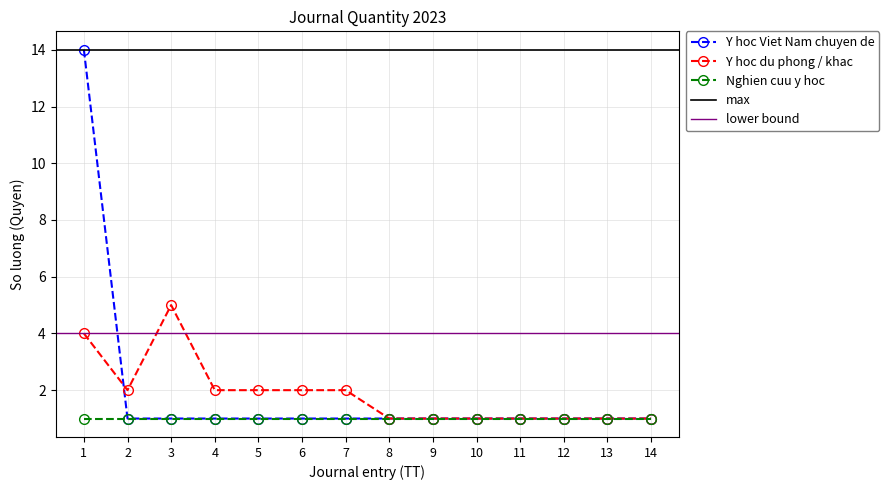

Where does the Y hoc du phong / khac series first go above 2?

1